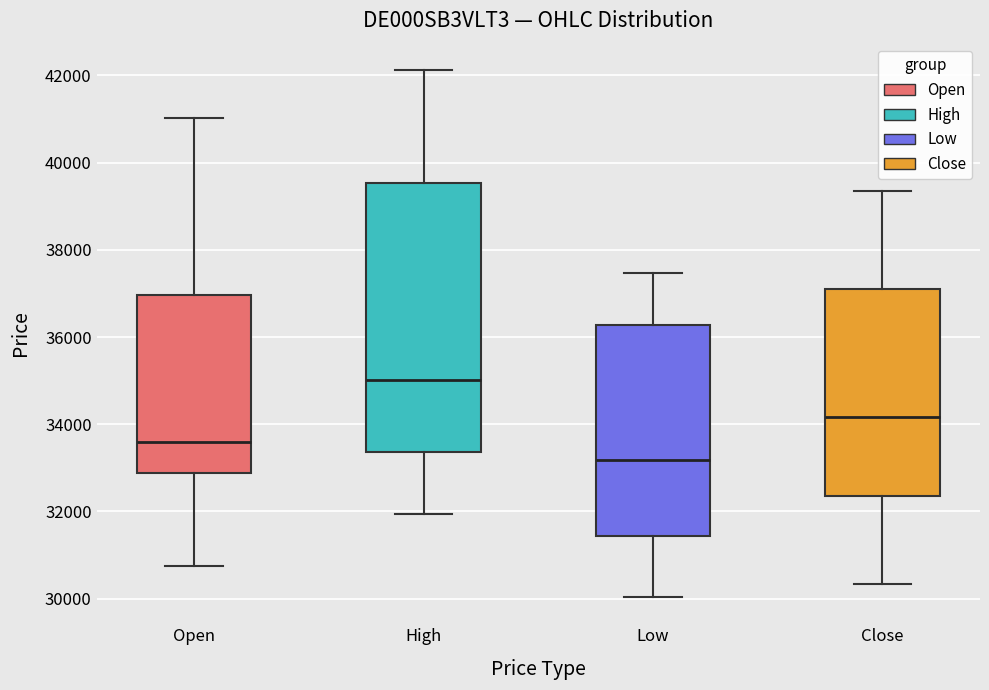

Which box's median line is the highest?

High